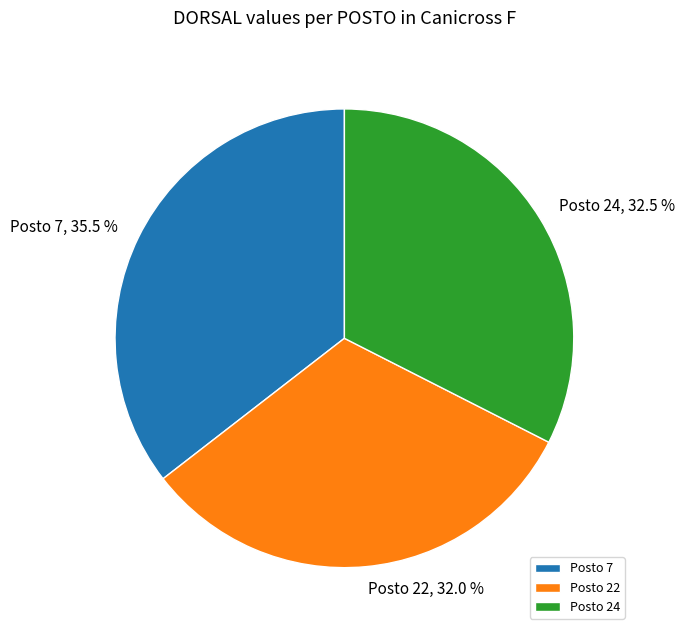

What is the largest slice in the pie chart?

Posto 7